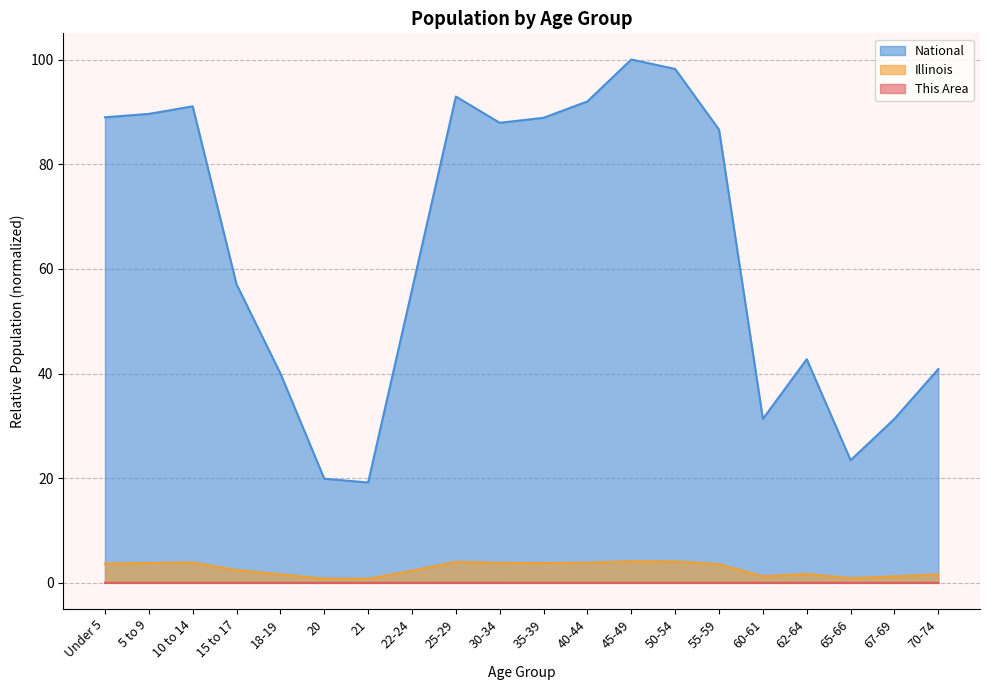

What value does the Illinois series have at 18-19?

1.6